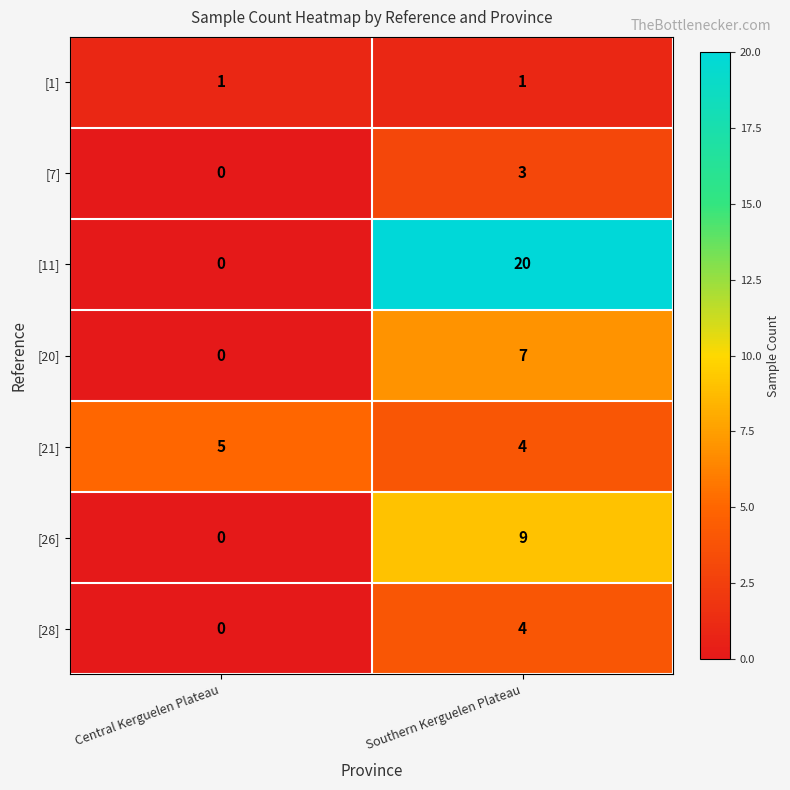

What is the total value across all series at Central Kerguelen Plateau?

6